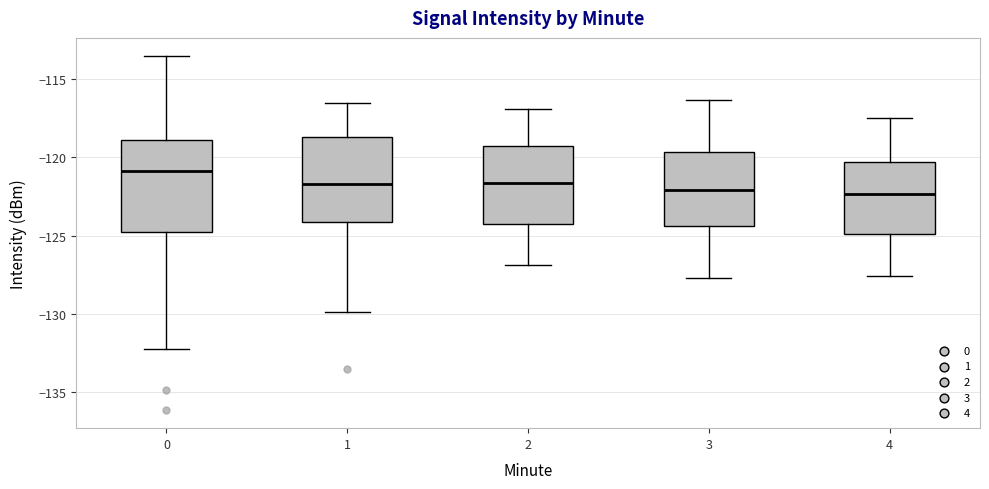

Reading left to right, read every box against the y-axis: the position of its median line, the range the box covers, and the ends of its whiskers. The values are not printed on the chart, so give them approximately, as read against the axis.

0: median -121.0, box -125.0 to -119.0, whiskers -132.5 to -113.5
1: median -121.5, box -124.0 to -118.5, whiskers -130.0 to -116.5
2: median -121.5, box -124.0 to -119.5, whiskers -127.0 to -117.0
3: median -122.0, box -124.5 to -119.5, whiskers -127.5 to -116.5
4: median -122.5, box -125.0 to -120.5, whiskers -127.5 to -117.5